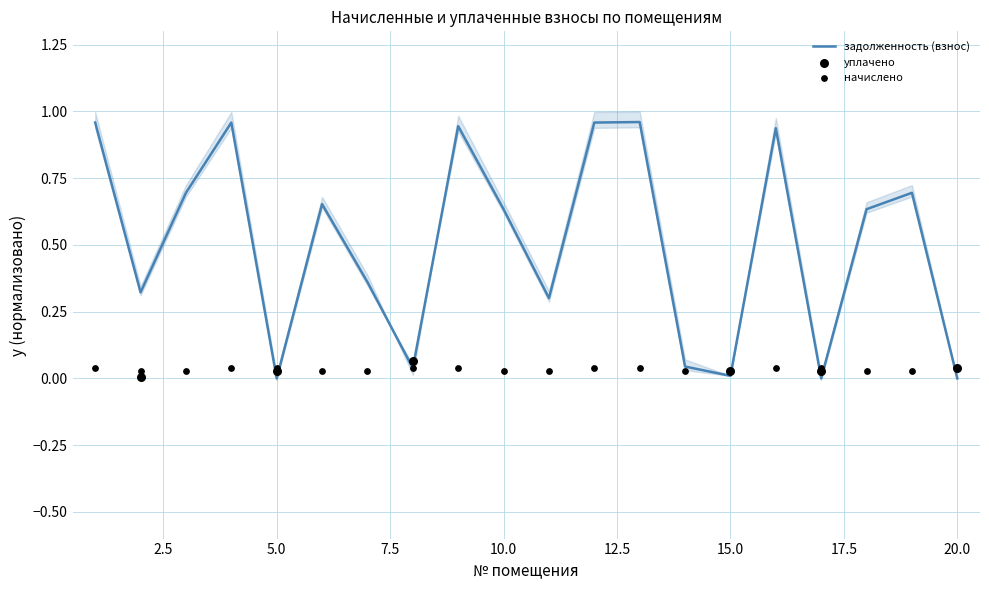

At how many categories does at least one series exceed 0?

20